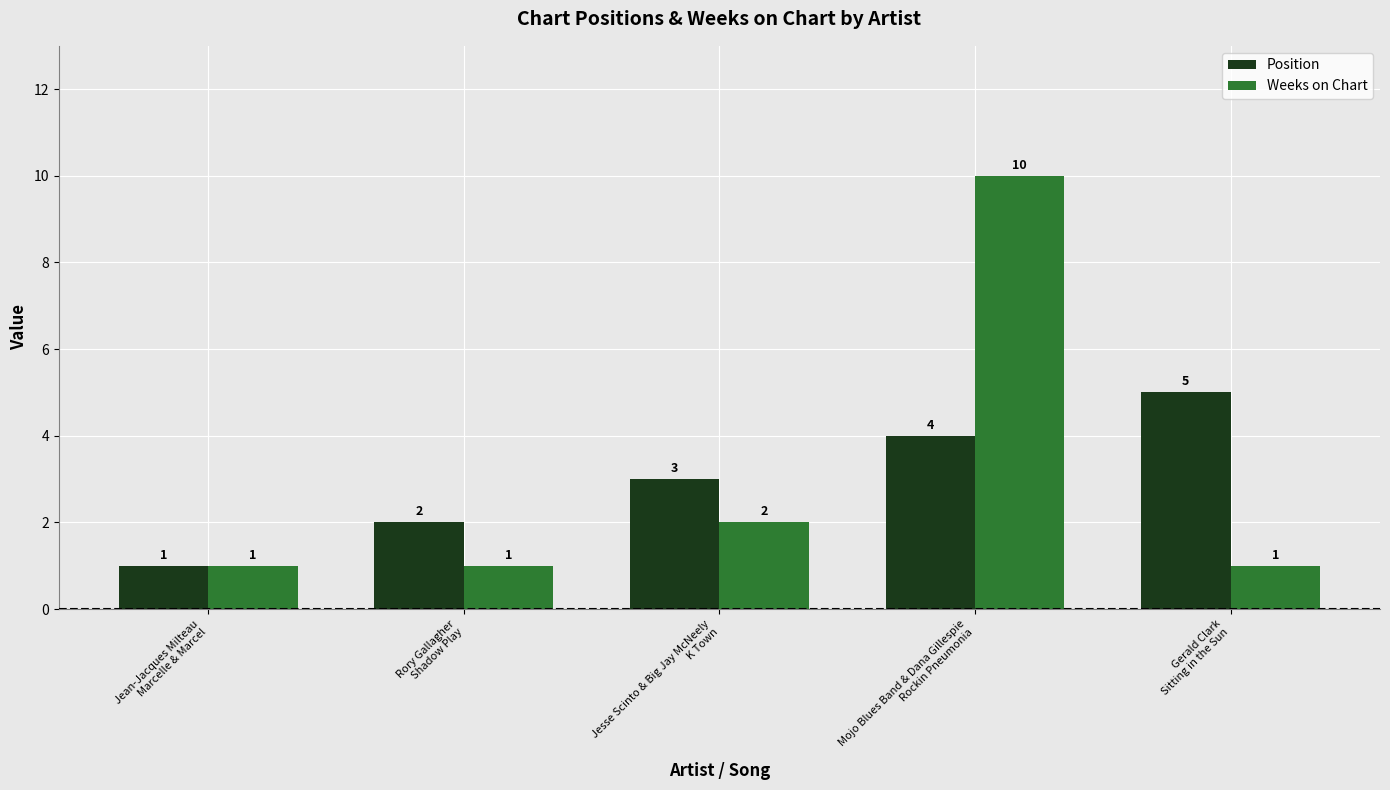

Which label corresponds to the largest value in the chart?

Mojo Blues Band & Dana Gillespie
Rockin Pneumonia